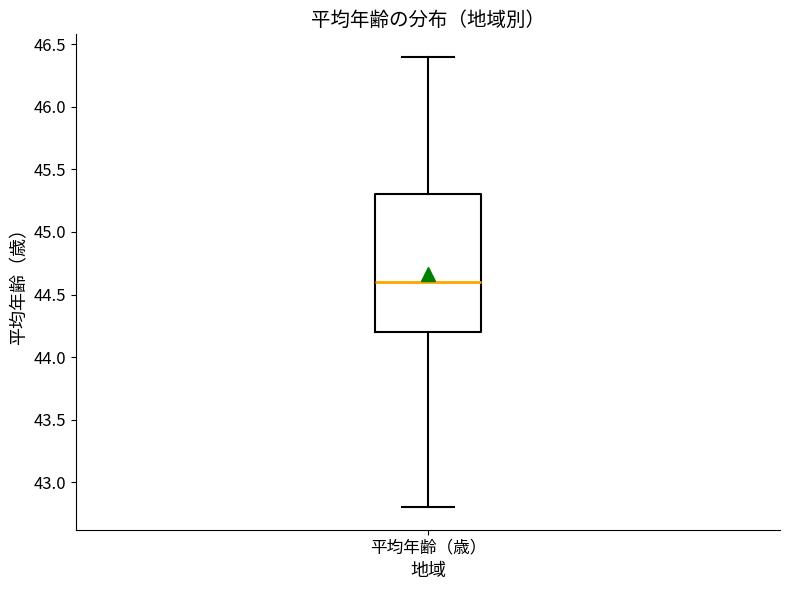

Where is the upper edge of the box for 平均年齢（歳） on the y-axis? The values are not printed on the chart, so give them approximately, as read against the axis.

45.3